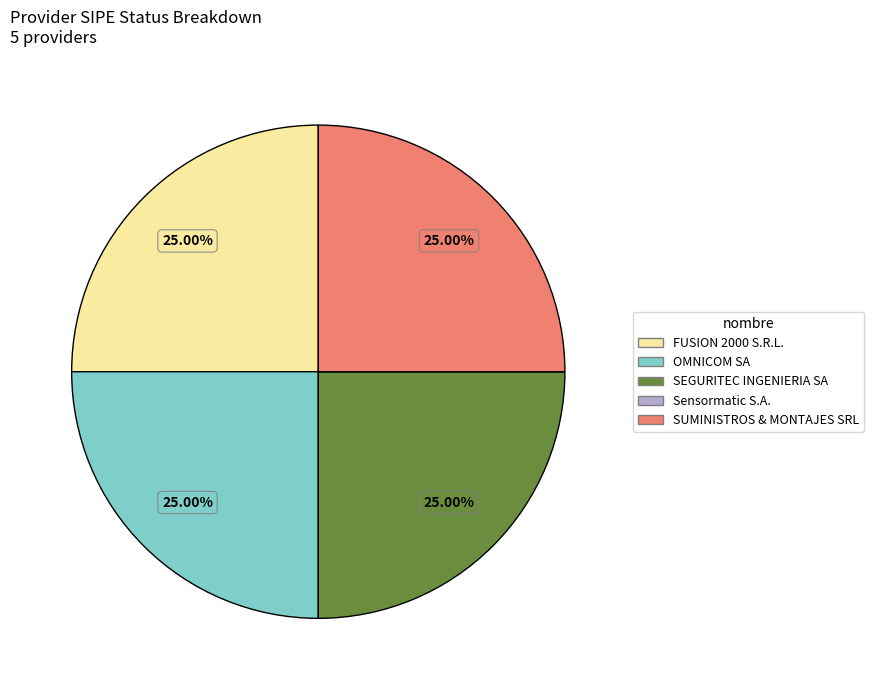

Is there any slice that represents more than half of the pie?

No